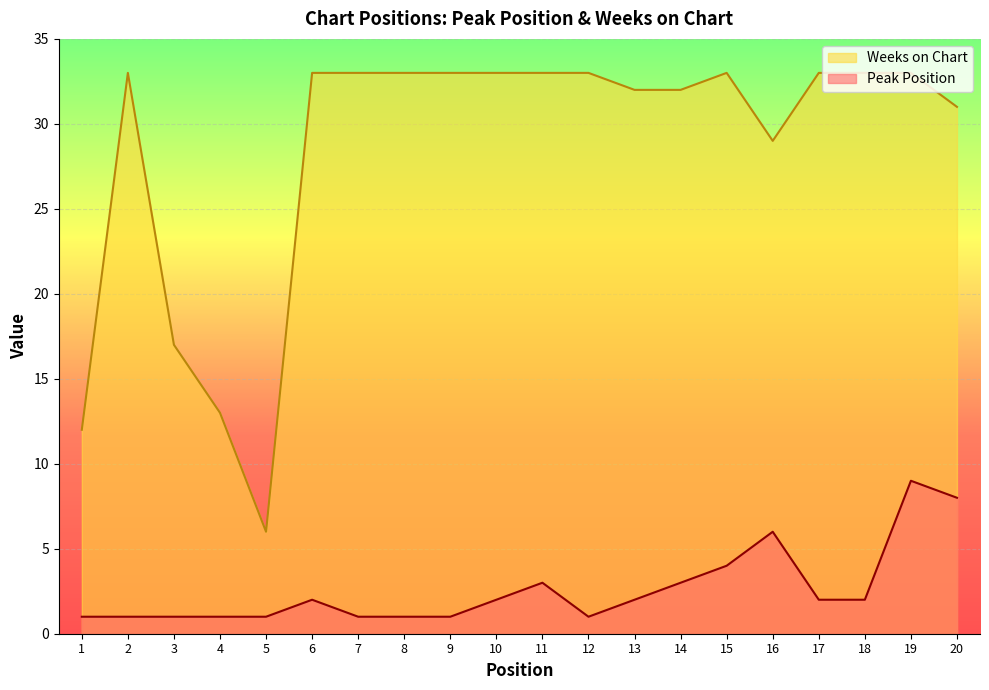

True or false: Weeks on Chart and Peak Position cross at least once.

False